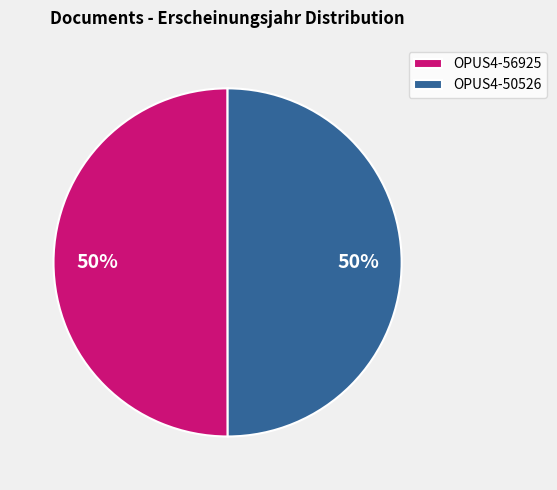

Do OPUS4-50526 and OPUS4-56925 together represent more than half of the pie?

Yes